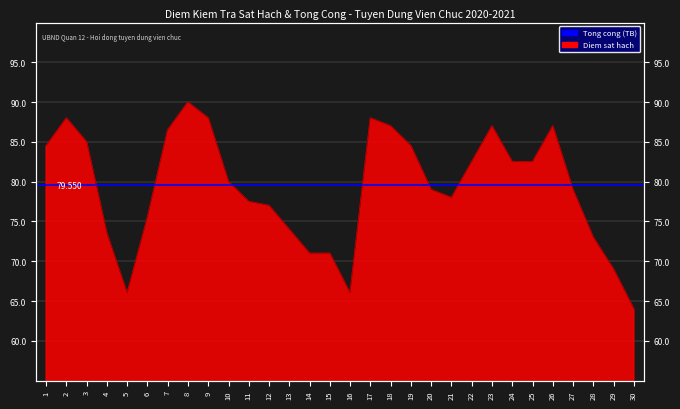

At which category does the data reach its first local valley?

5